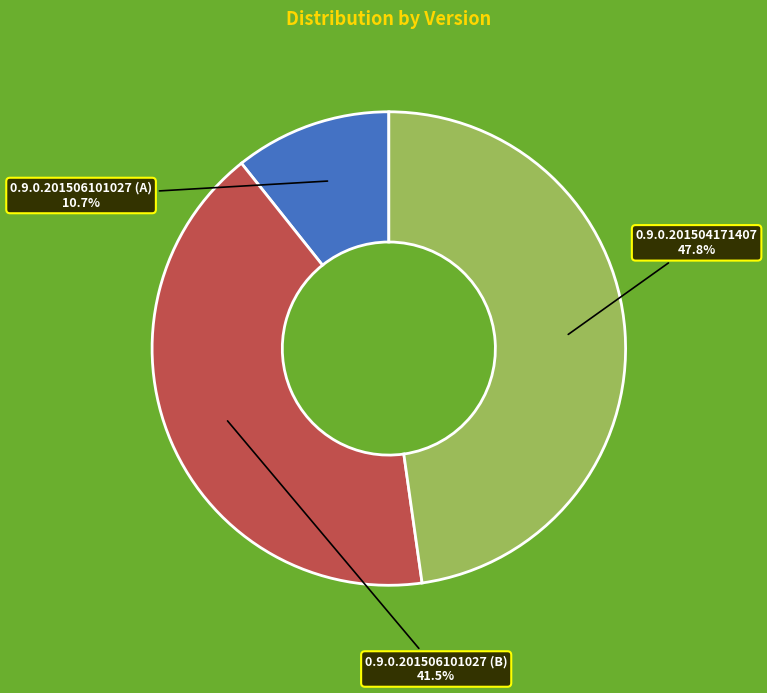

Rank the categories by value from highest to lowest.

0.9.0.201504171407, 0.9.0.201506101027 (B), 0.9.0.201506101027 (A)